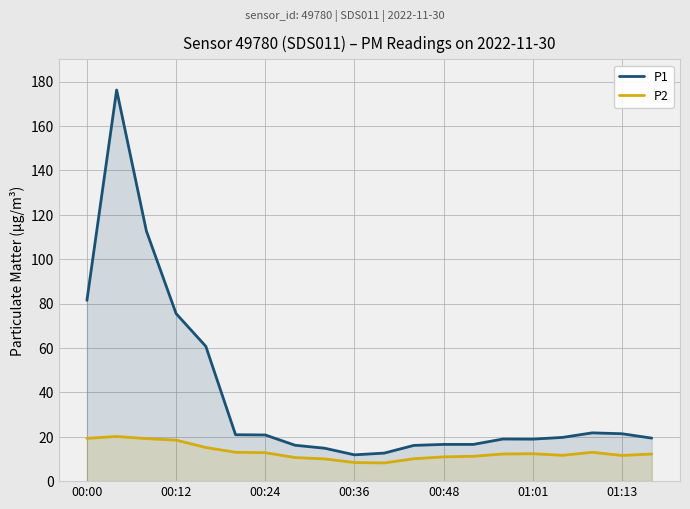

What is the difference between the P2 values at 00:36 and 00:00?

10.9